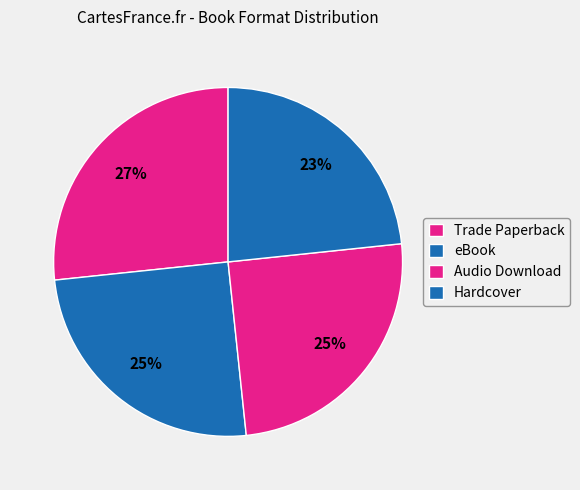

Rank the categories by value from highest to lowest.

Trade Paperback, eBook, Audio Download, Hardcover